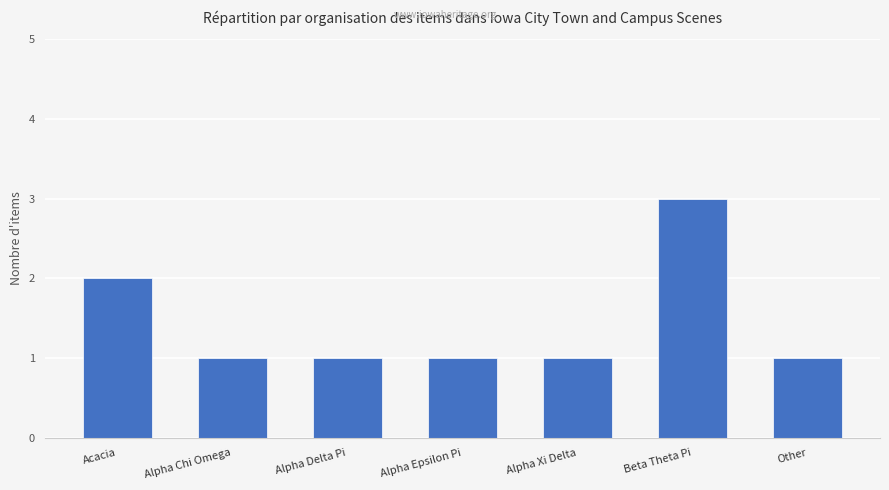

The value at Beta Theta Pi is 3. True or false?

True